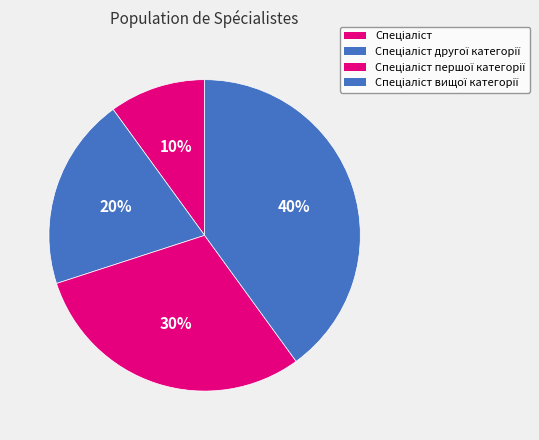

What is the smallest slice in the pie chart?

Спеціаліст